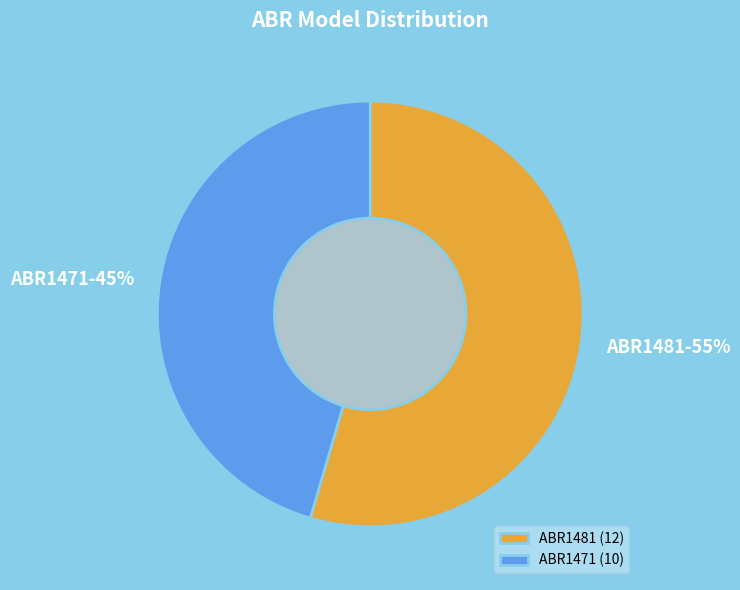

The ABR1481 slice represents 55% of the pie. True or false?

True